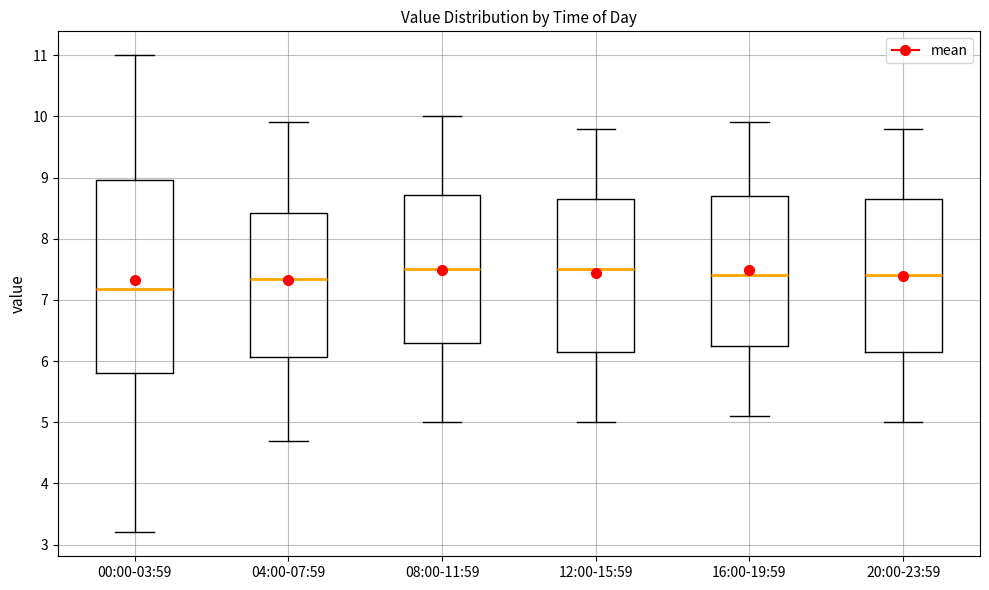

Where does the median line of the box for 20:00-23:59 sit on the y-axis? The values are not printed on the chart, so give them approximately, as read against the axis.

7.4